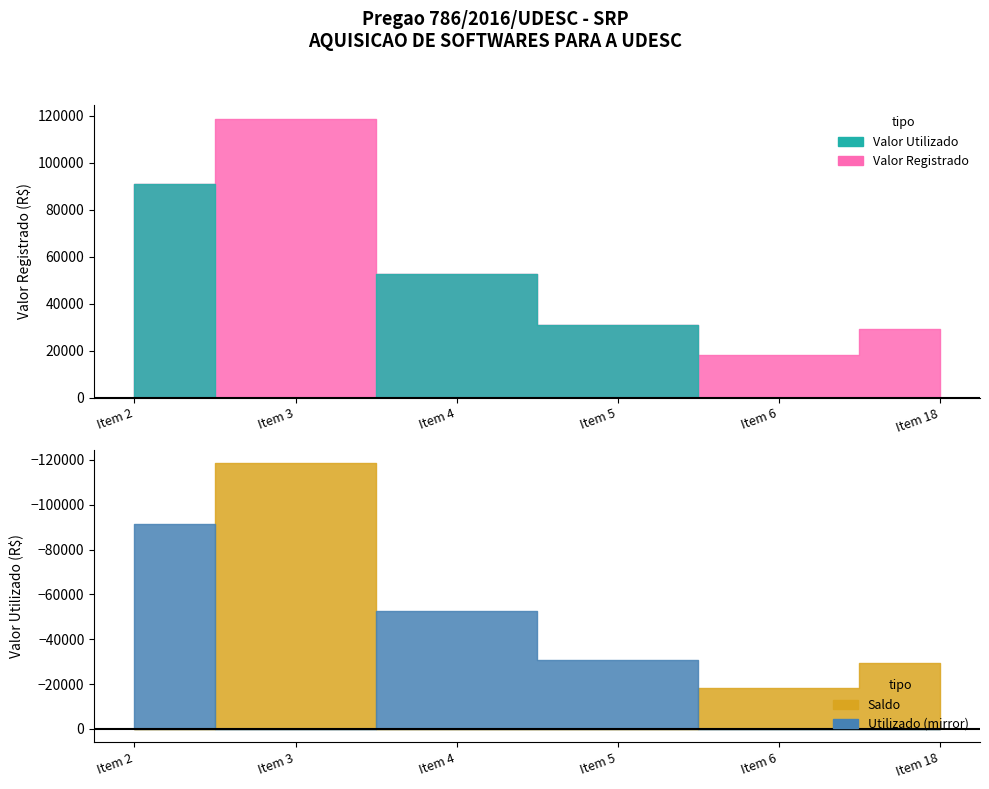

At which label does Valor Utilizado first exceed 30880?

Item 2